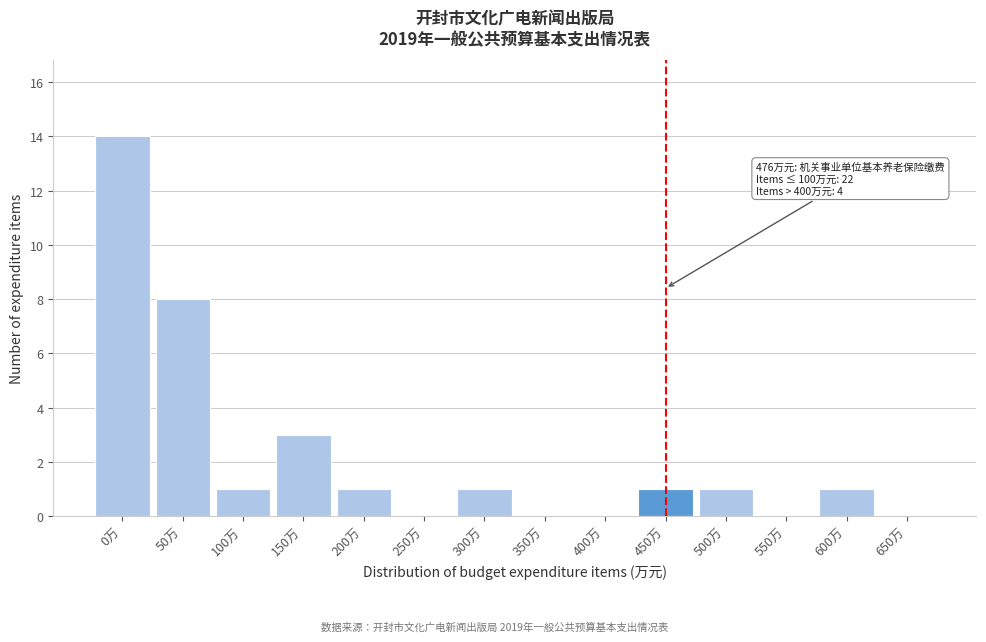

Reading left to right, transcribe all the data shown in this chart.

0万=14	50万=8	100万=1	150万=3	200万=1	250万=0	300万=1	350万=0	400万=0	450万=1	500万=1	550万=0	600万=1	650万=0